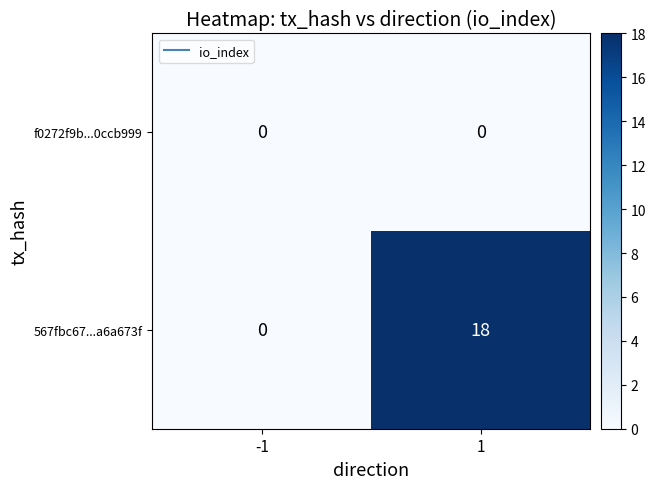

Which series changed the most between -1 and 1?

567fbc67...a6a673f